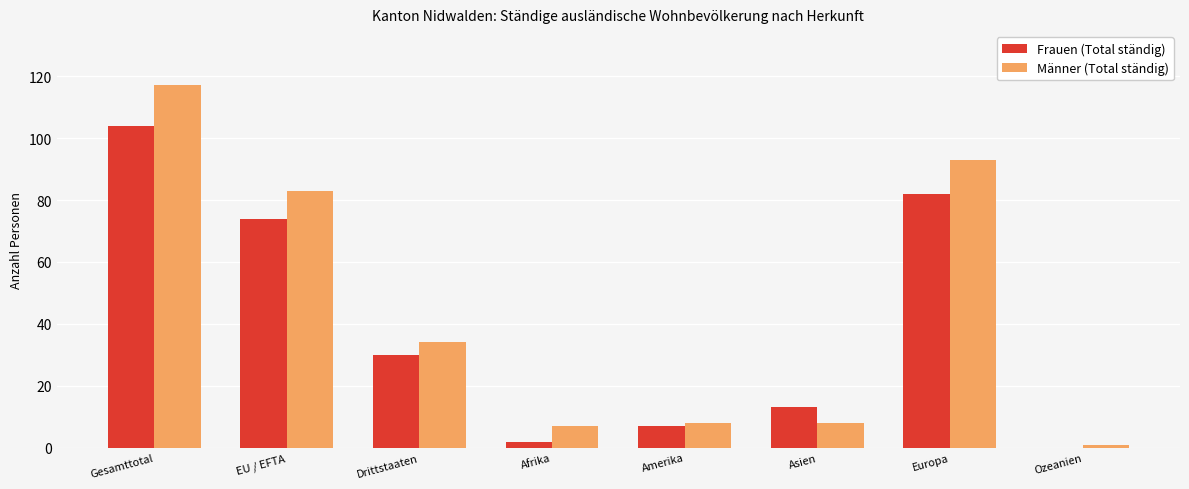

Reading left to right, transcribe all the data shown in this chart.

Frauen (Total ständig): 104	74	30	2	7	13	82	0
Männer (Total ständig): 117	83	34	7	8	8	93	1